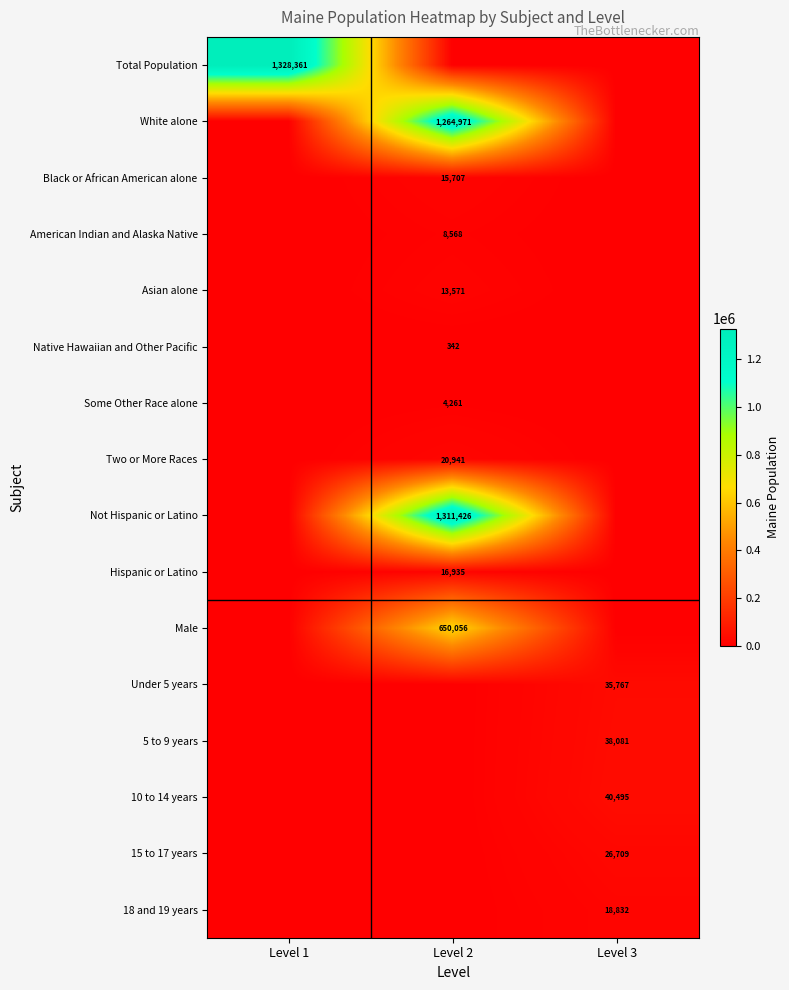

The value of Hispanic or Latino at Level 2 is 16935. True or false?

True